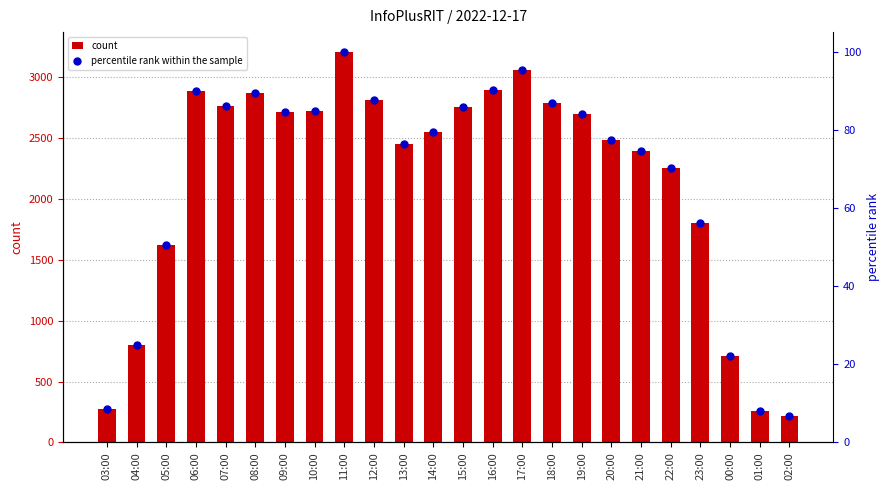

At which category is the sum across all series the highest?

11:00